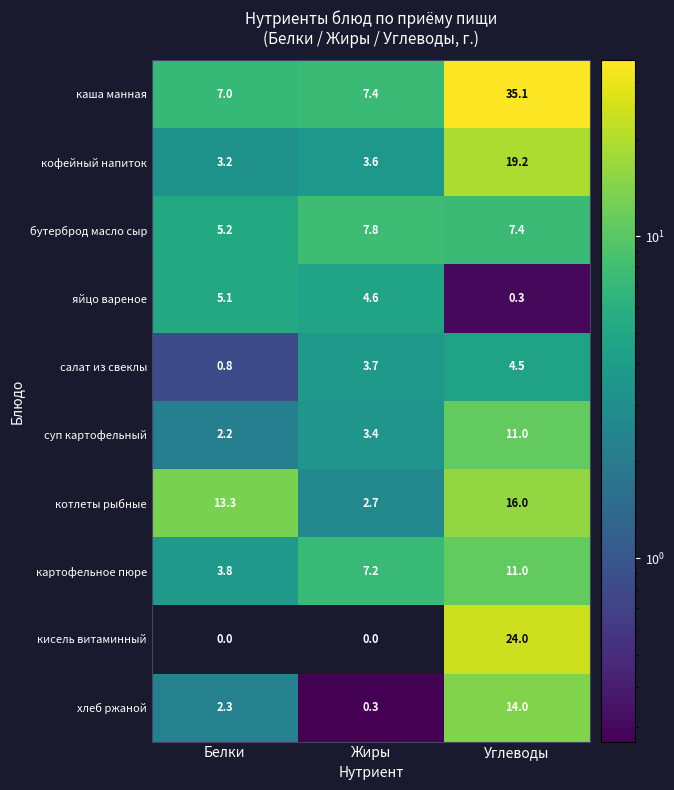

Which series has the largest range (max minus min)?

каша манная